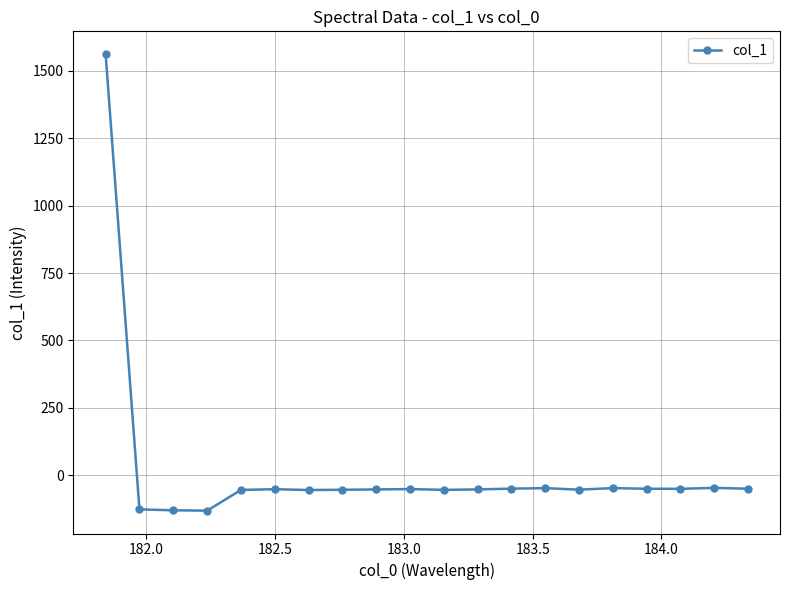

What is the smallest value displayed?

-130.6